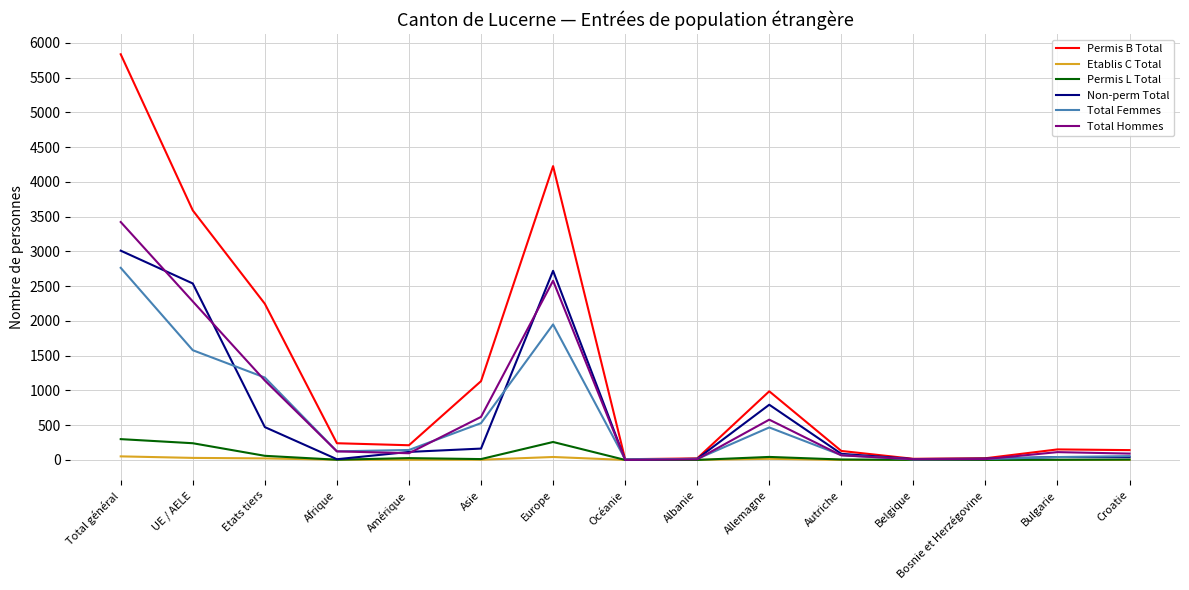

What is the spread (max minus min) of values at Belgique?

16